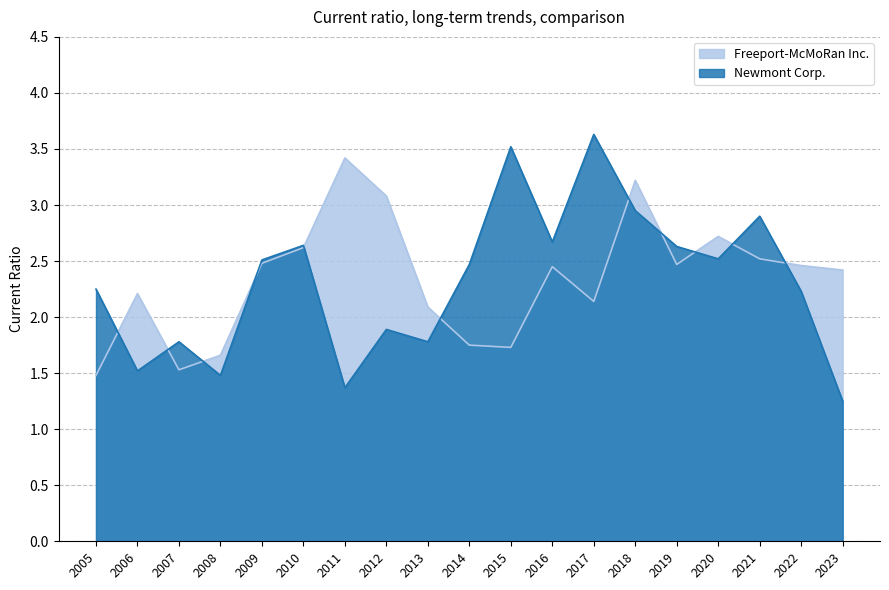

What are all the series names shown in the legend?

Freeport-McMoRan Inc., Newmont Corp.